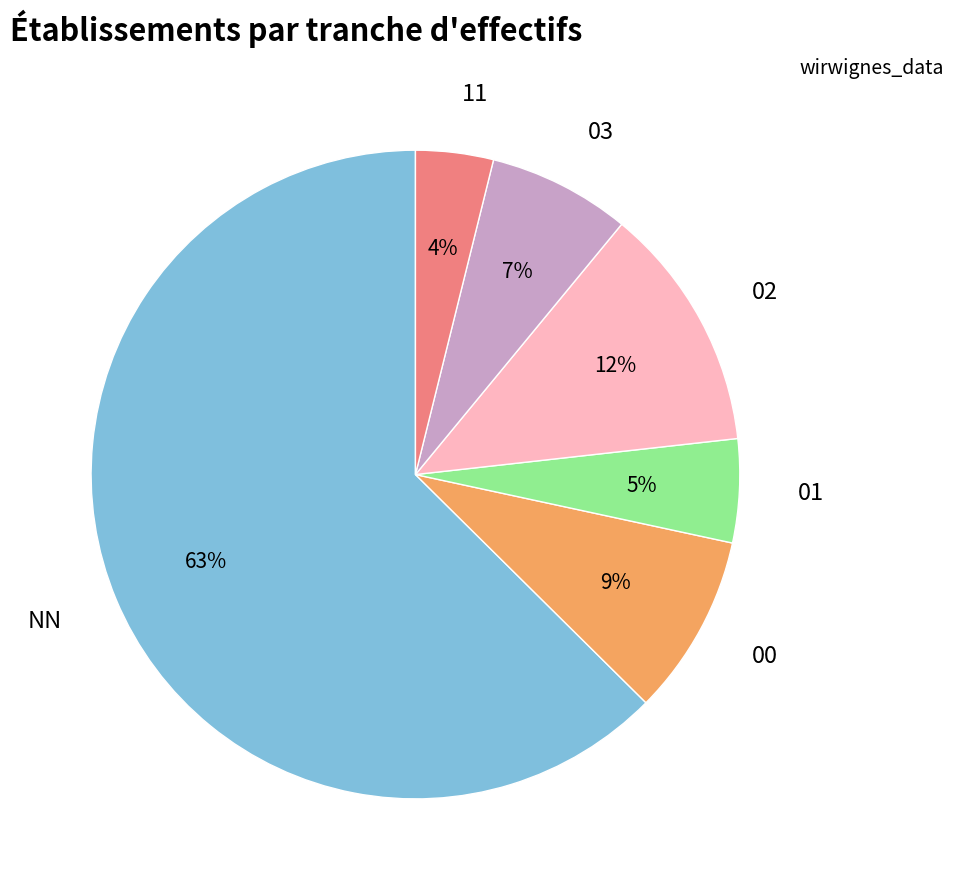

True or false: 03 accounts for 7% of the total.

True